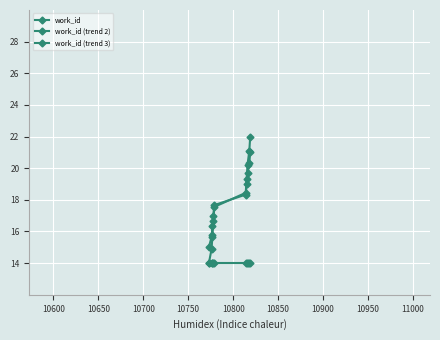

At which label does work_id (trend 2) reach its peak?

11000